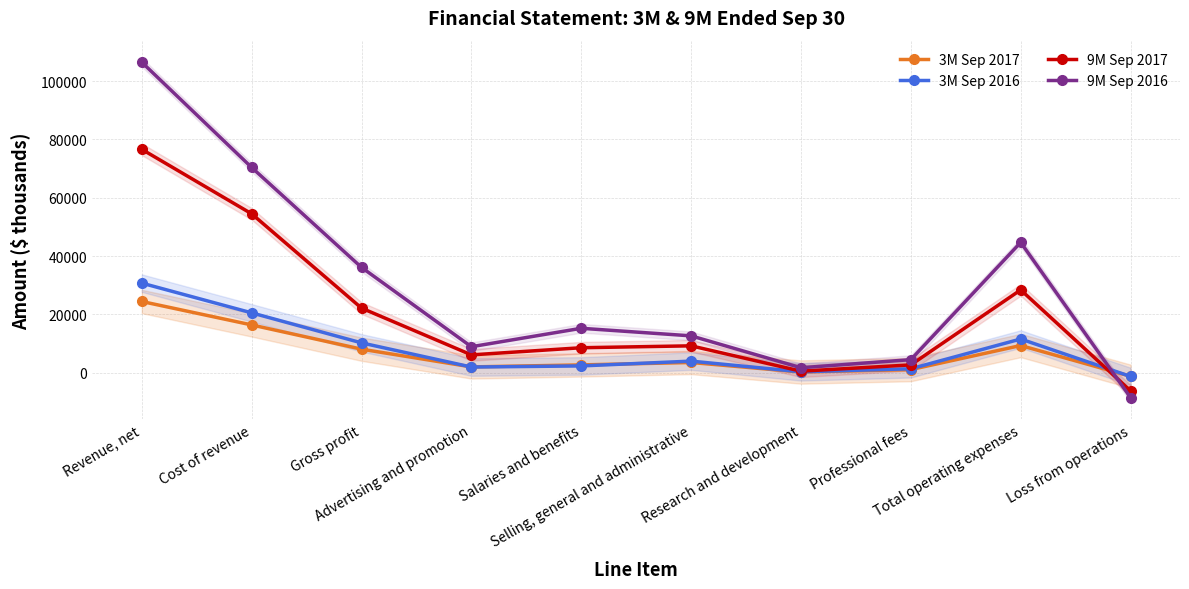

Count the number of data series in this chart.

4